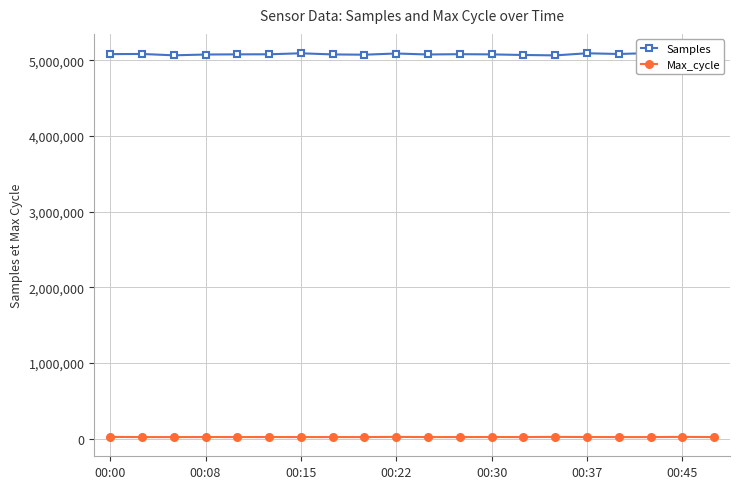

The Max_cycle series shows 20044 at 17. True or false?

True